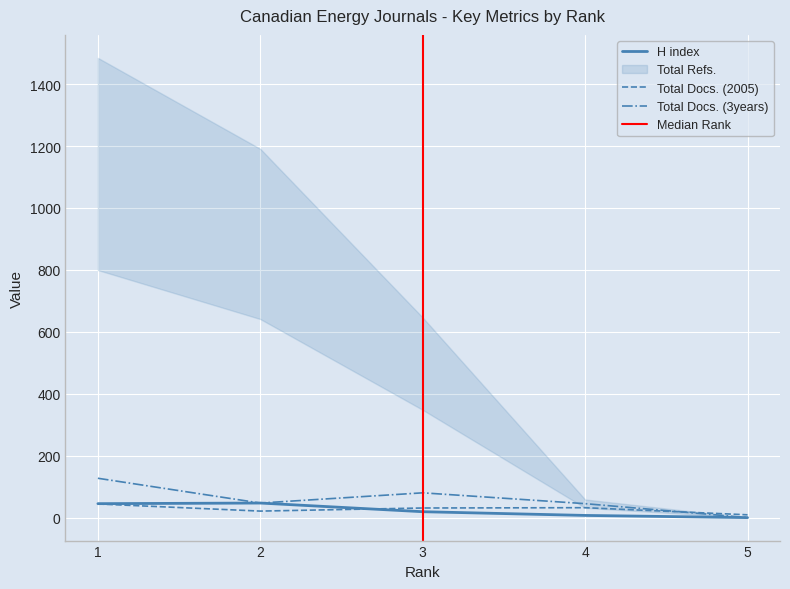

How many lines are shown in the chart?

3